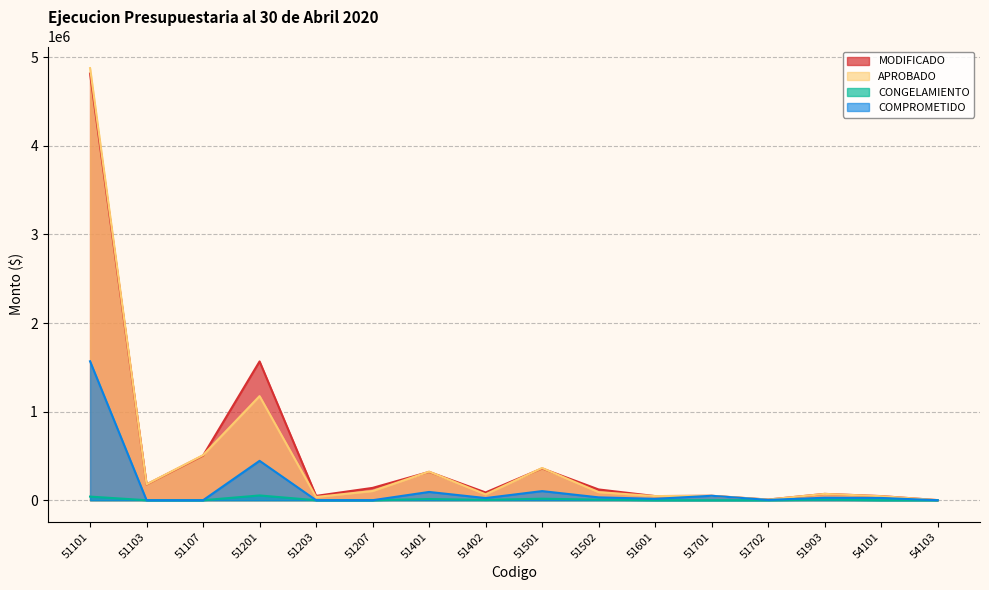

The MODIFICADO series shows 48829.0 at 51203. True or false?

True